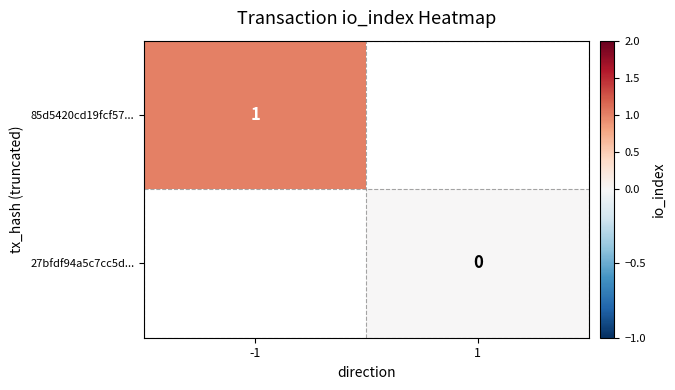

The 85d5420cd19fcf57... series shows 1.5 at -1. True or false?

False